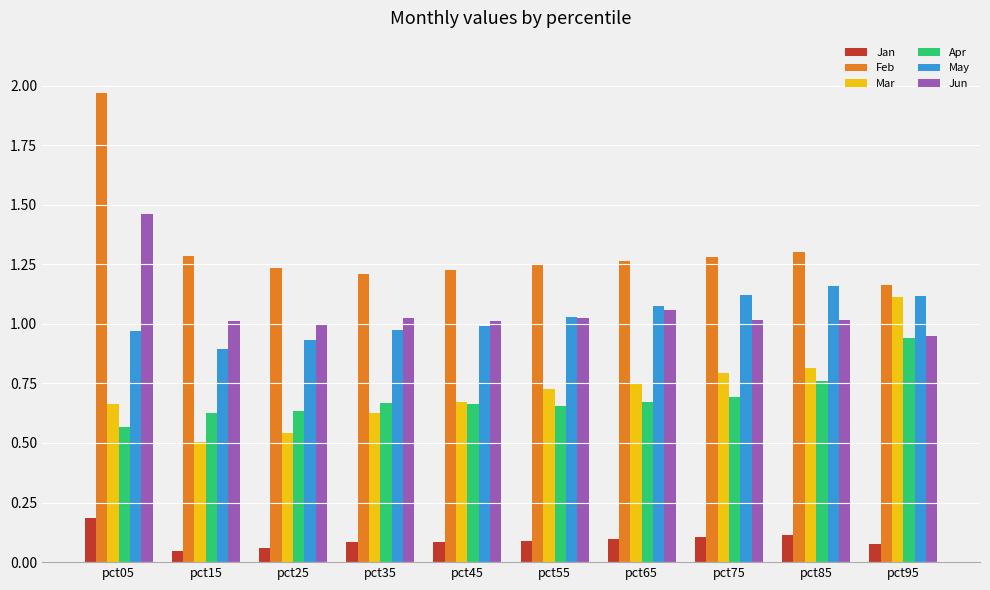

Is it true that Feb equals 1.3 at pct85?

True